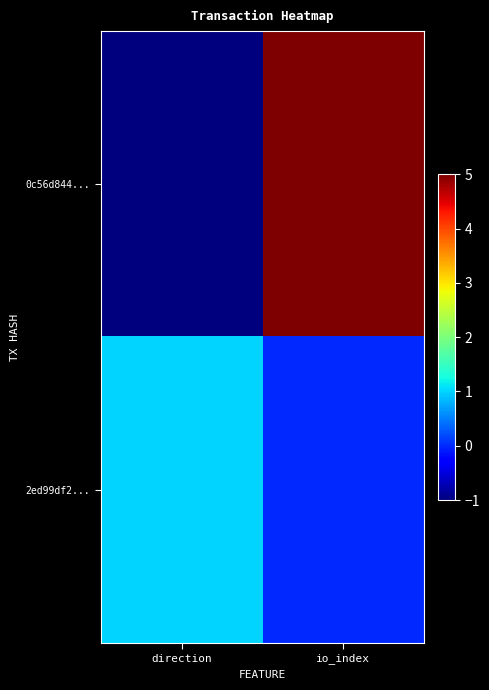

At direction, list the series in order from smallest to largest.

0c56d844..., 2ed99df2...